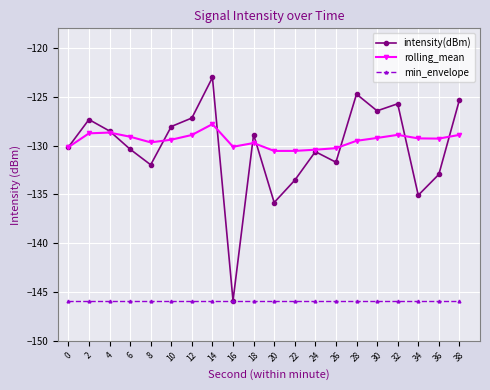

How many interior local peaks does the intensity(dBm) series have?

6